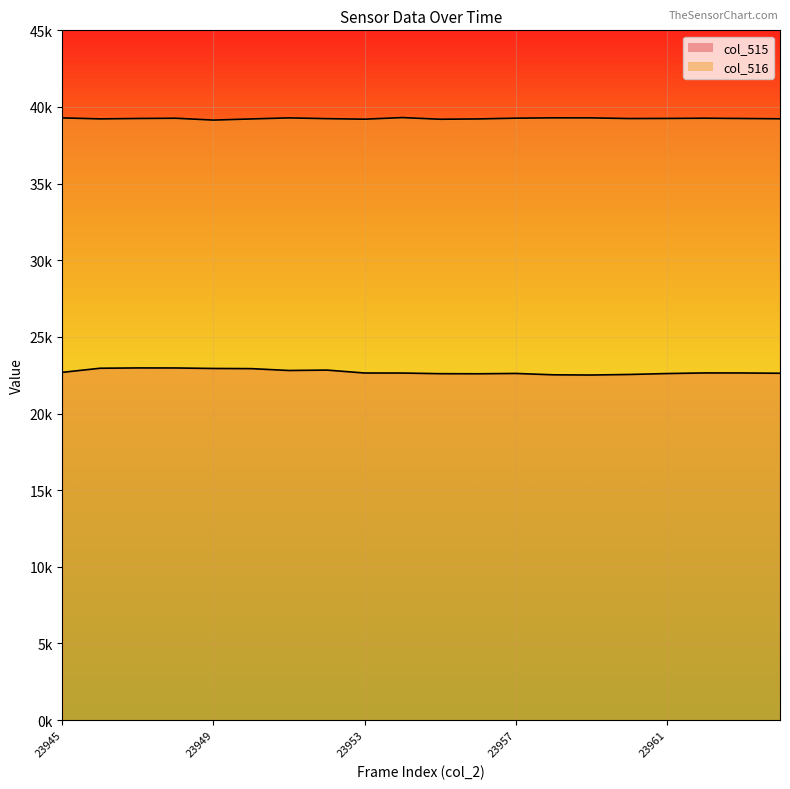

What is the sum of all col_515 values?

454312